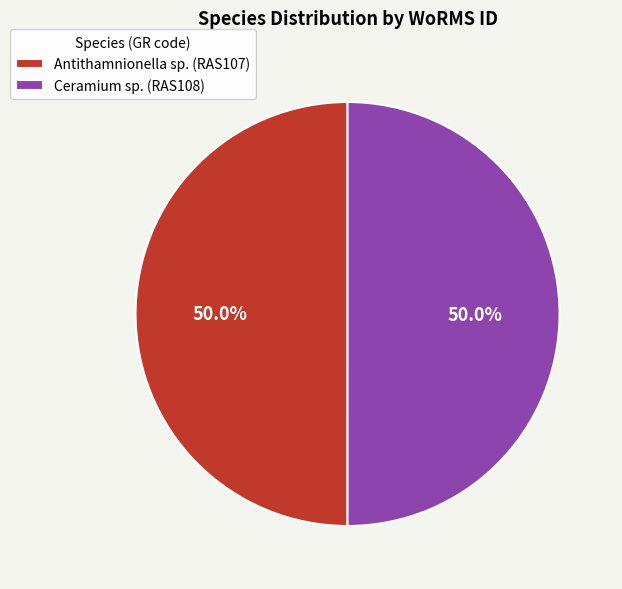

Approximately how many times larger is the value at Antithamnionella sp. (RAS107) compared to Ceramium sp. (RAS108)?

1.0